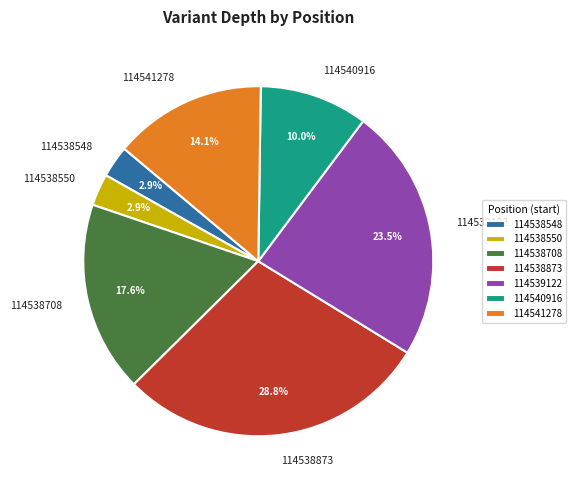

What percentage is NOT represented by 114538548?

97.1%